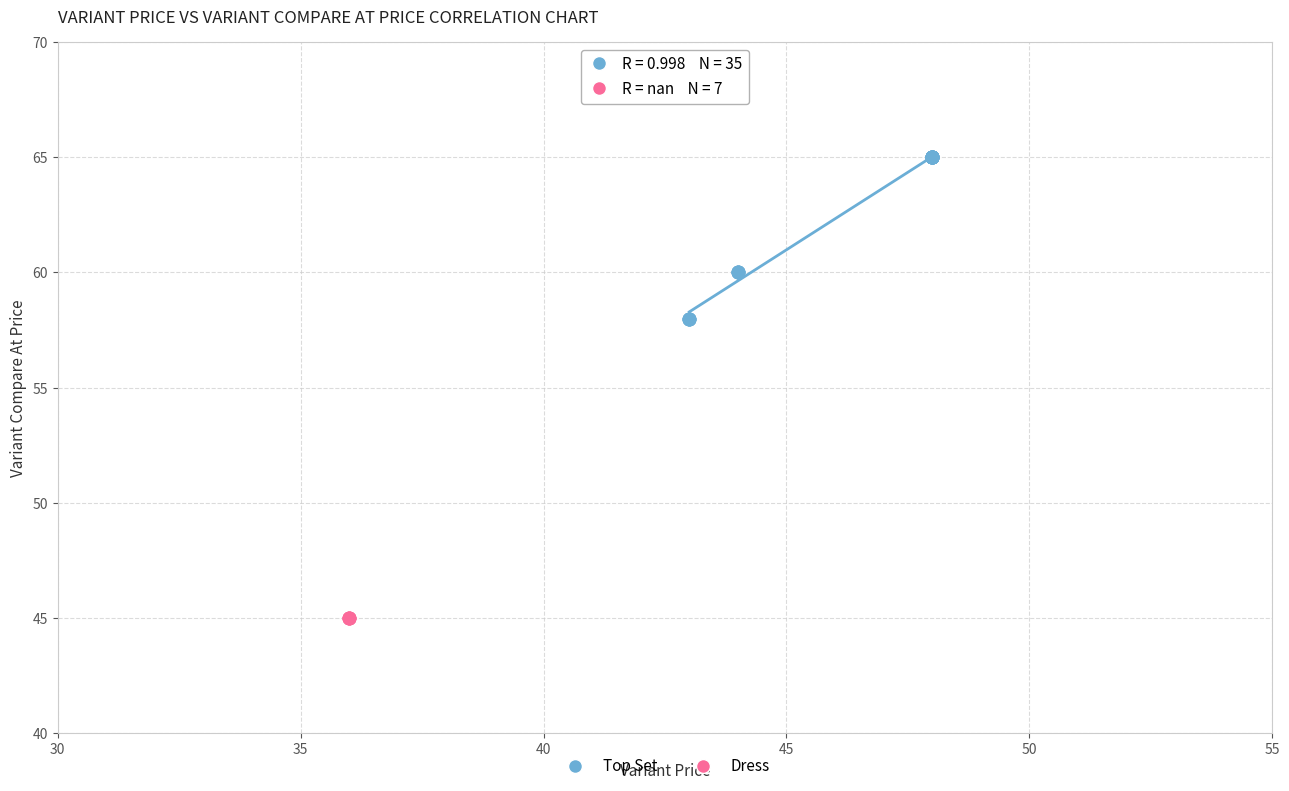

Which series contains the highest Y value?

Top Set